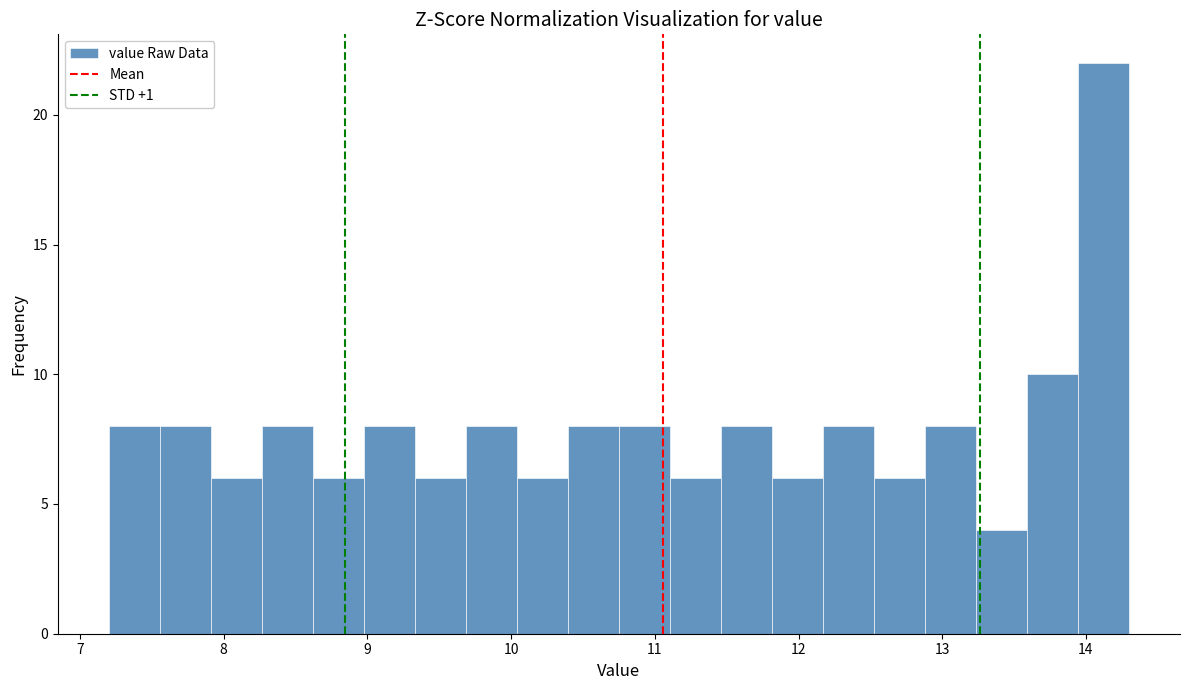

Read against the x-axis, roughly where is the centre of the tallest bar?

14.1